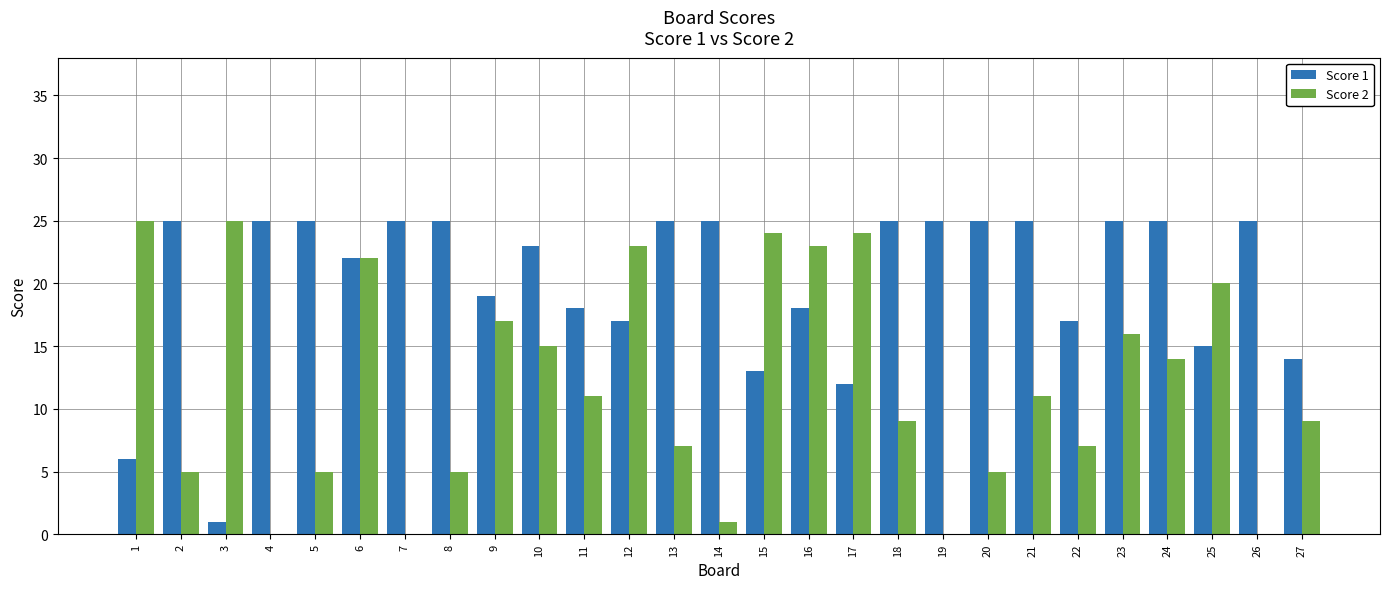

At which category is the sum across all series the highest?

6